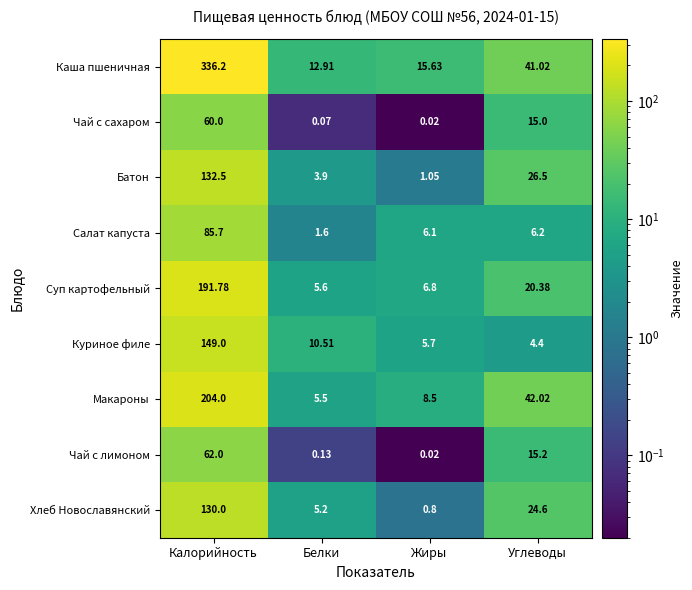

Rank the series by their maximum value, from lowest to highest.

Чай с сахаром, Чай с лимоном, Салат капуста, Хлеб Новославянский, Батон, Куриное филе, Суп картофельный, Макароны, Каша пшеничная